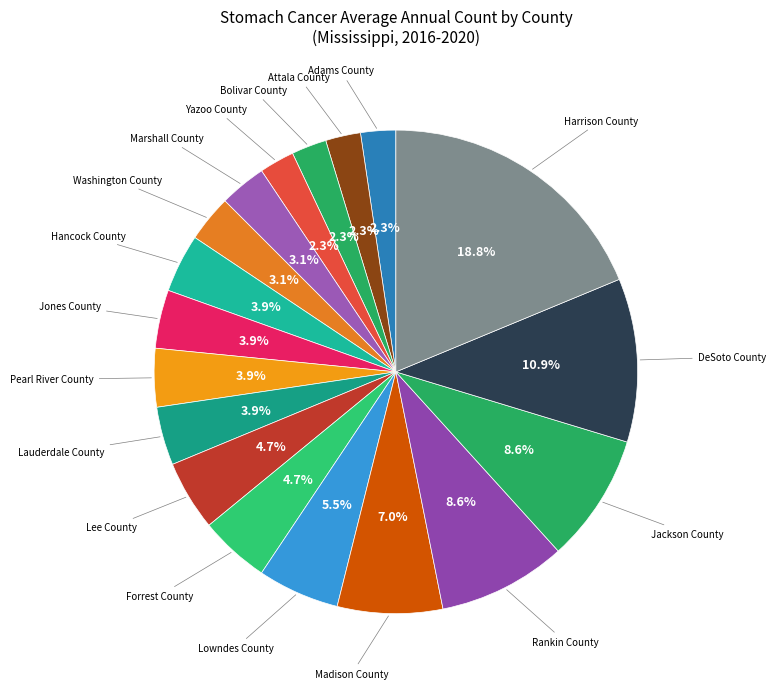

How many segments does this pie chart have?

18